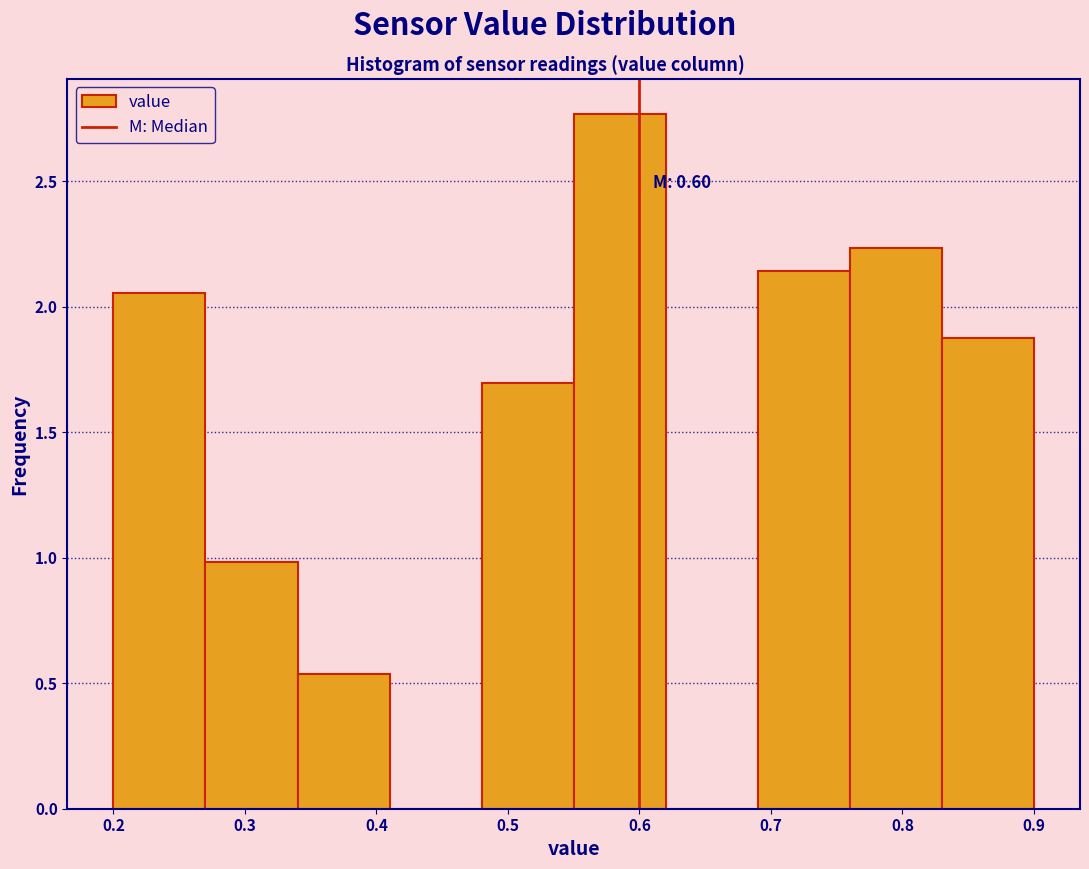

Over which range of the x-axis is the bar tallest?

0.55 to 0.62